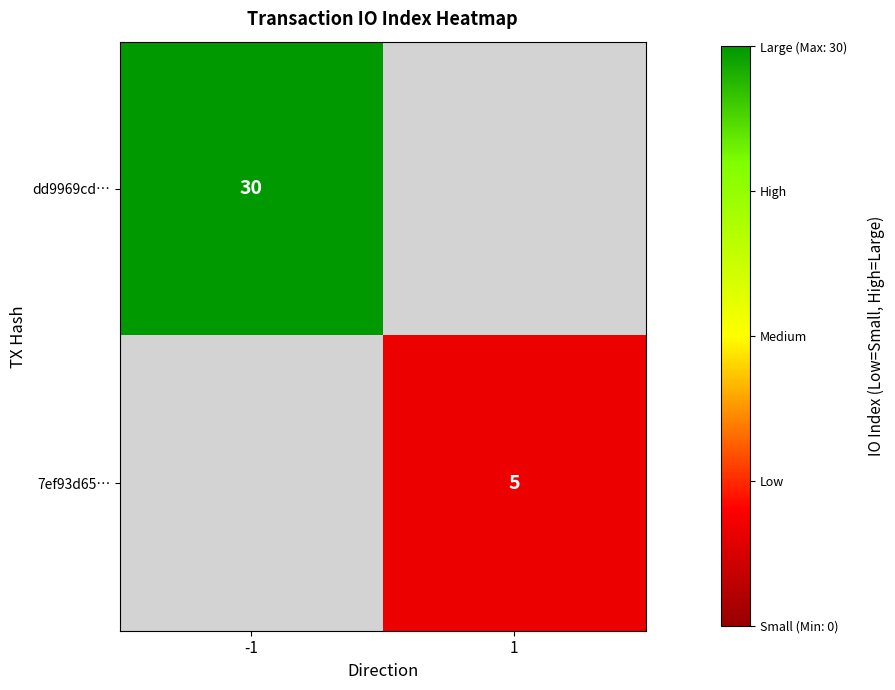

Is the value of 7ef93d65… at 1 greater than the value of dd9969cd… at -1?

No